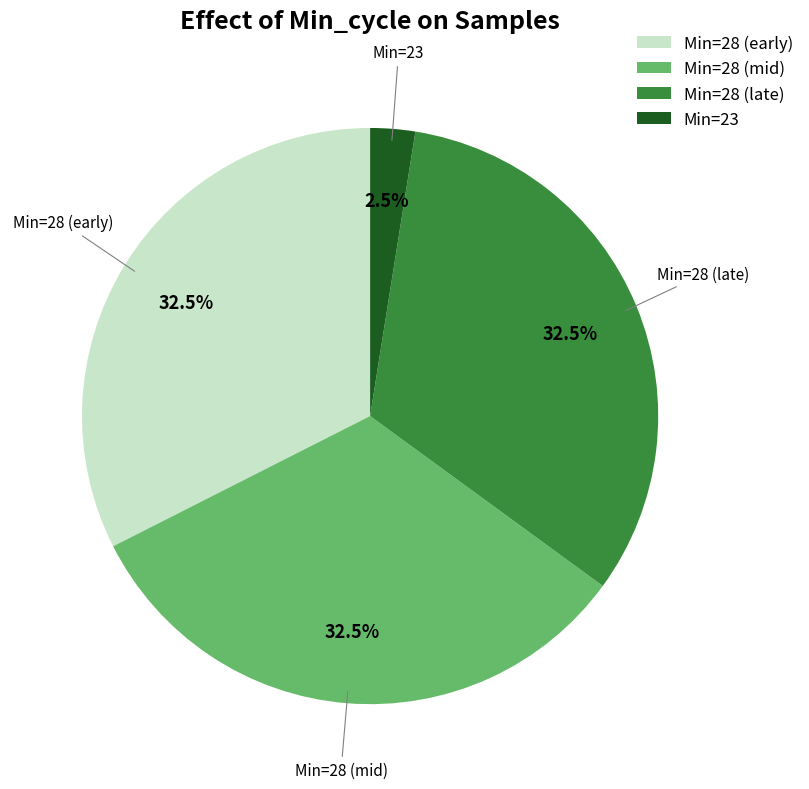

Does Min=28 (early) represent more than half of the total?

No